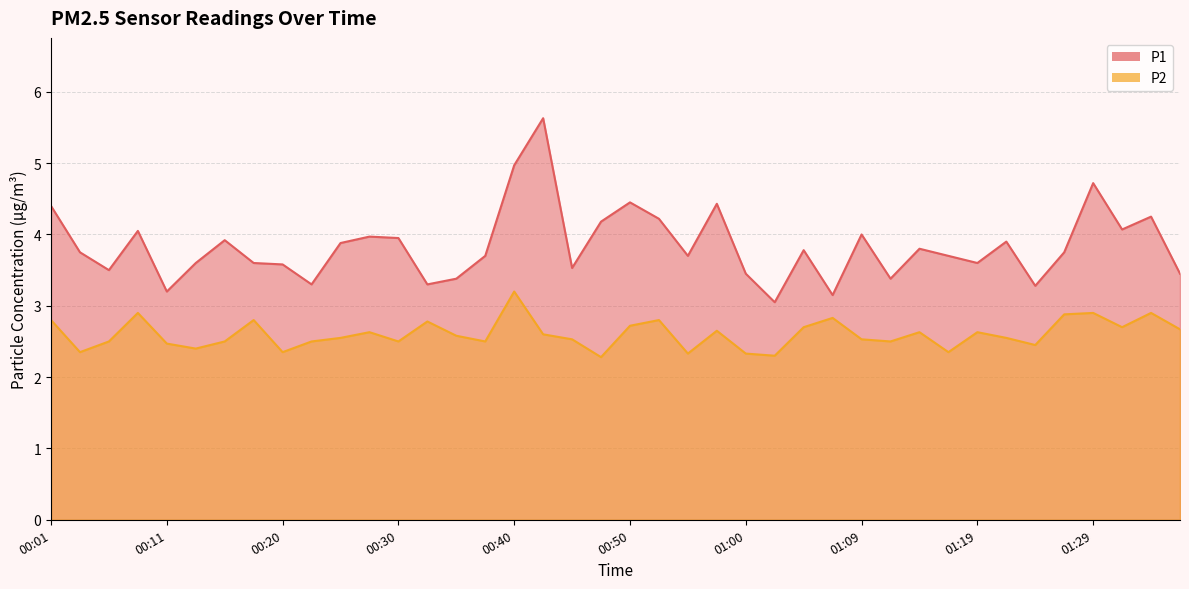

True or false: P1 and P2 intersect in this chart.

False